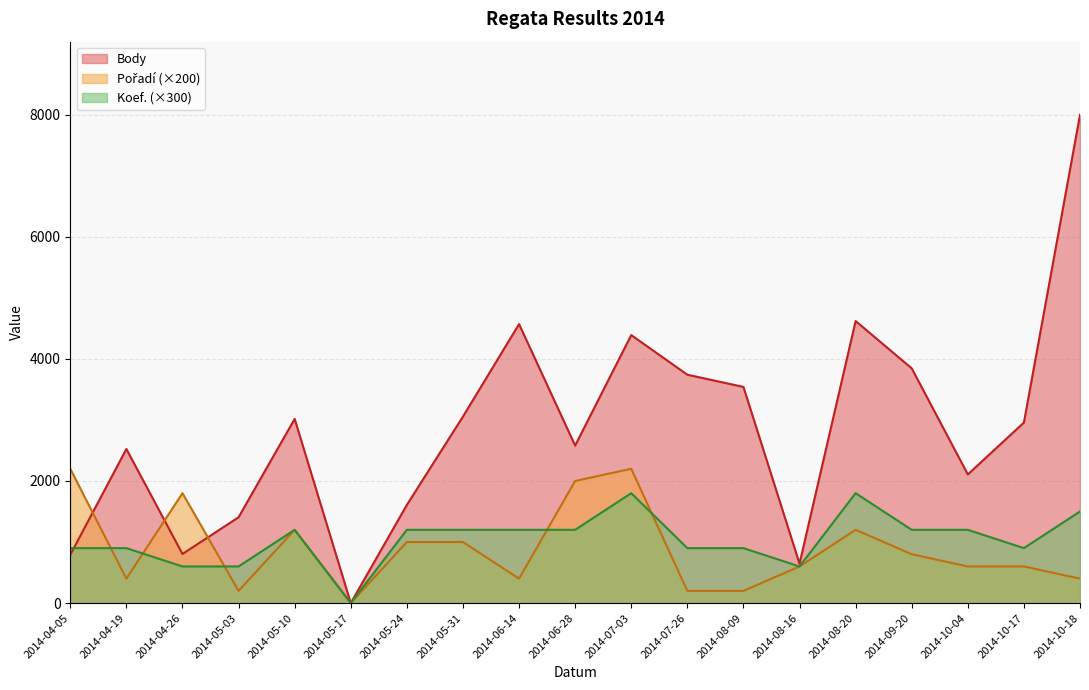

Where does the Body series first go above 2957?

2014-05-10